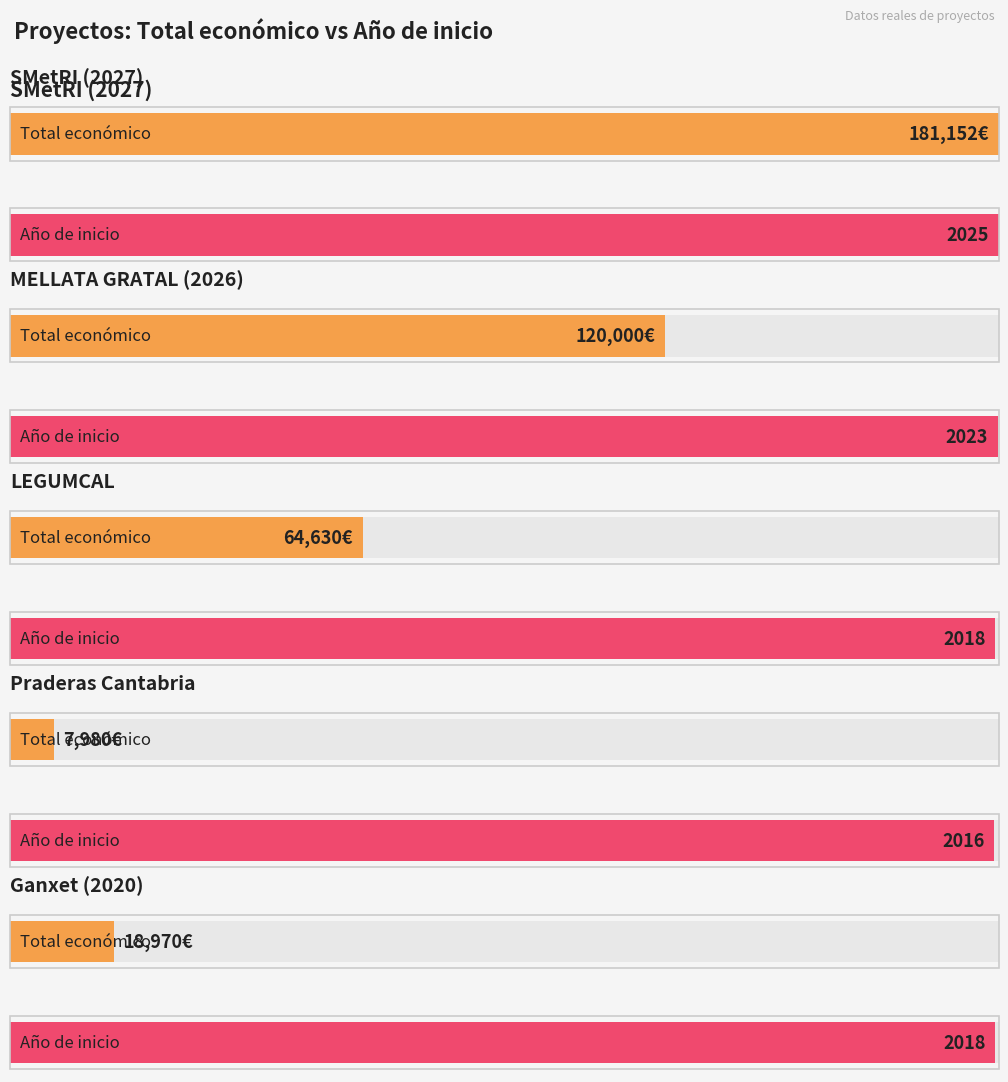

Is it true that Año de inicio equals 2023 at MELLATA GRATAL (2026)?

True